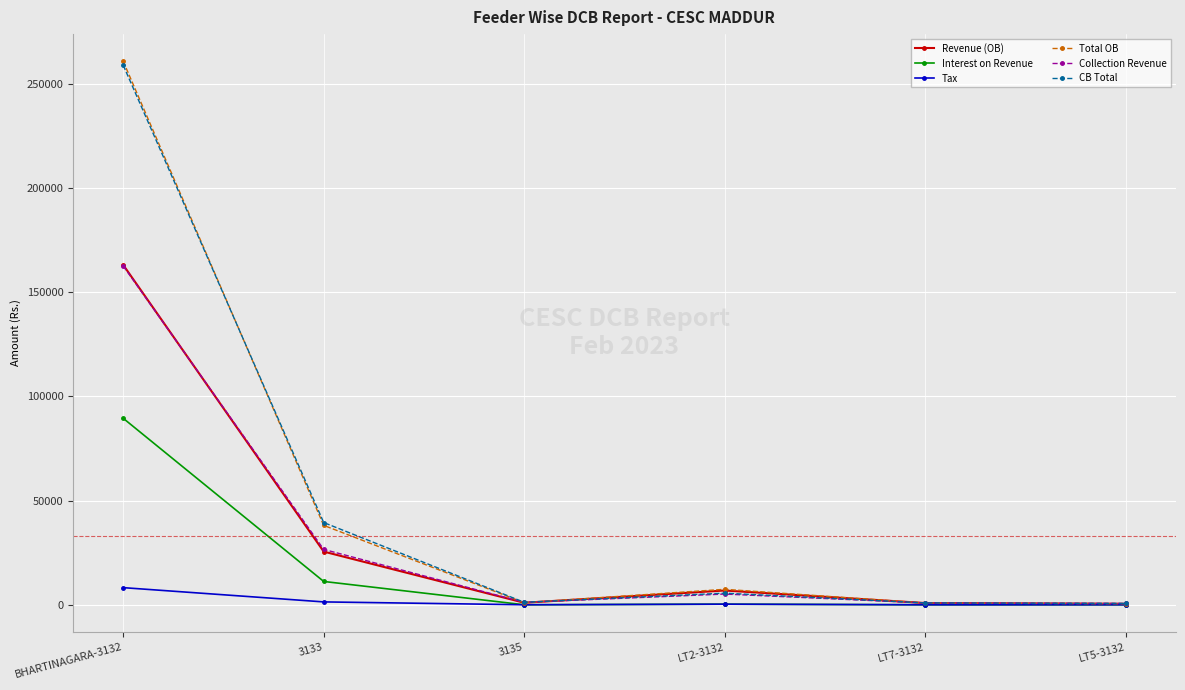

What is the label of the 5th point from the right?

3133